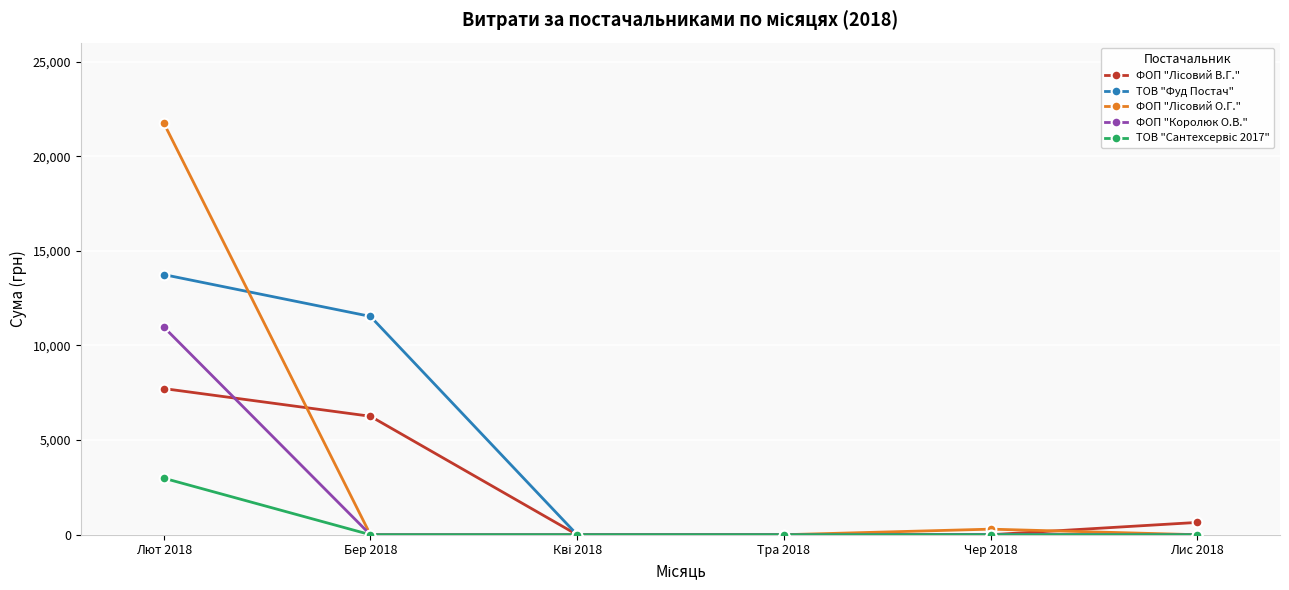

How many lines are shown in the chart?

5